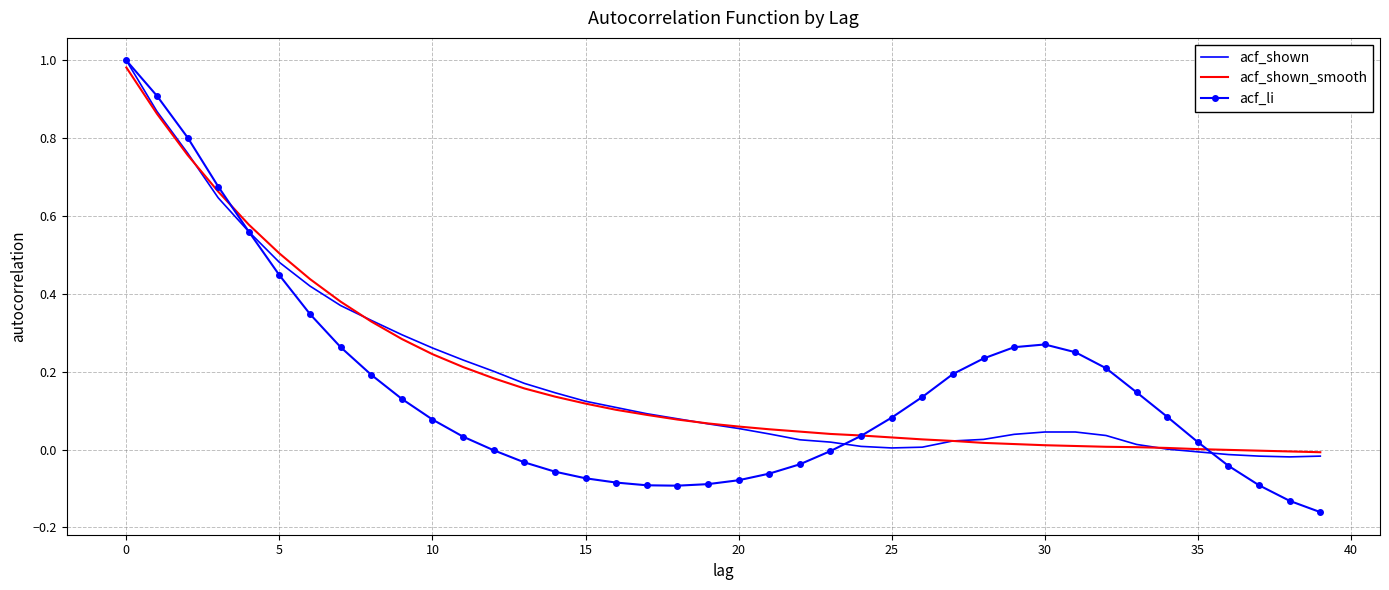

Which series has the largest range (max minus min)?

acf_li